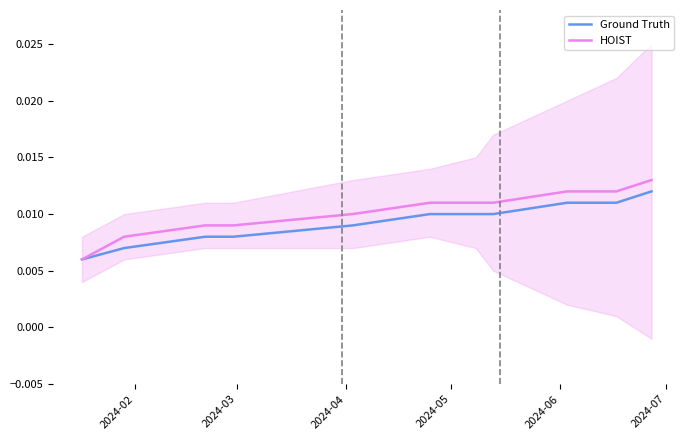

Is it true that HOIST equals 0.0 at 2024-05?

False